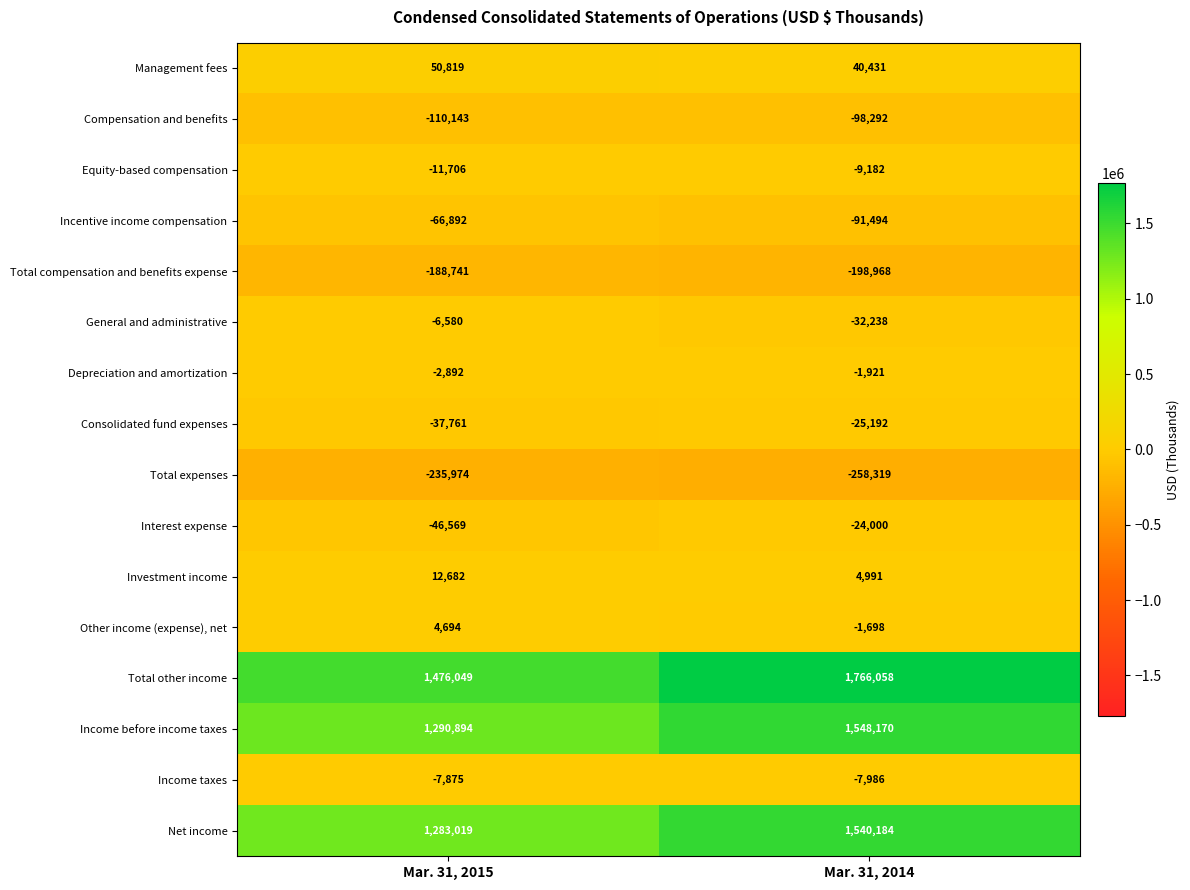

Which series changed the most between Mar. 31, 2015 and Mar. 31, 2014?

Total other income